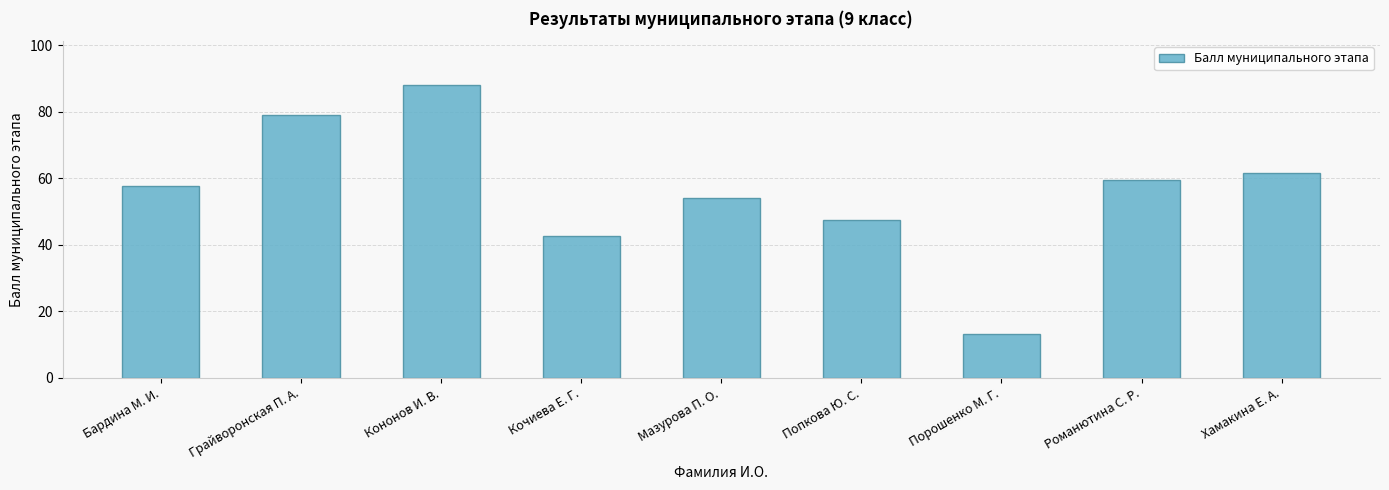

How many categories are shown in the chart?

9